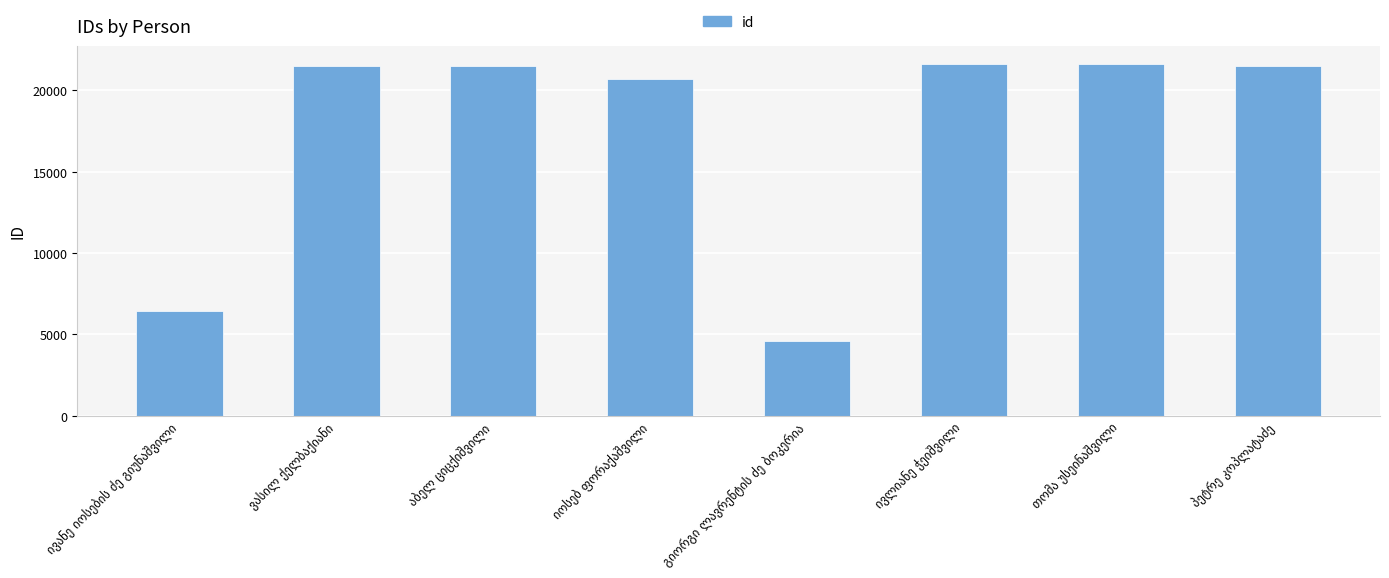

What is the difference between the maximum and minimum values?

16993